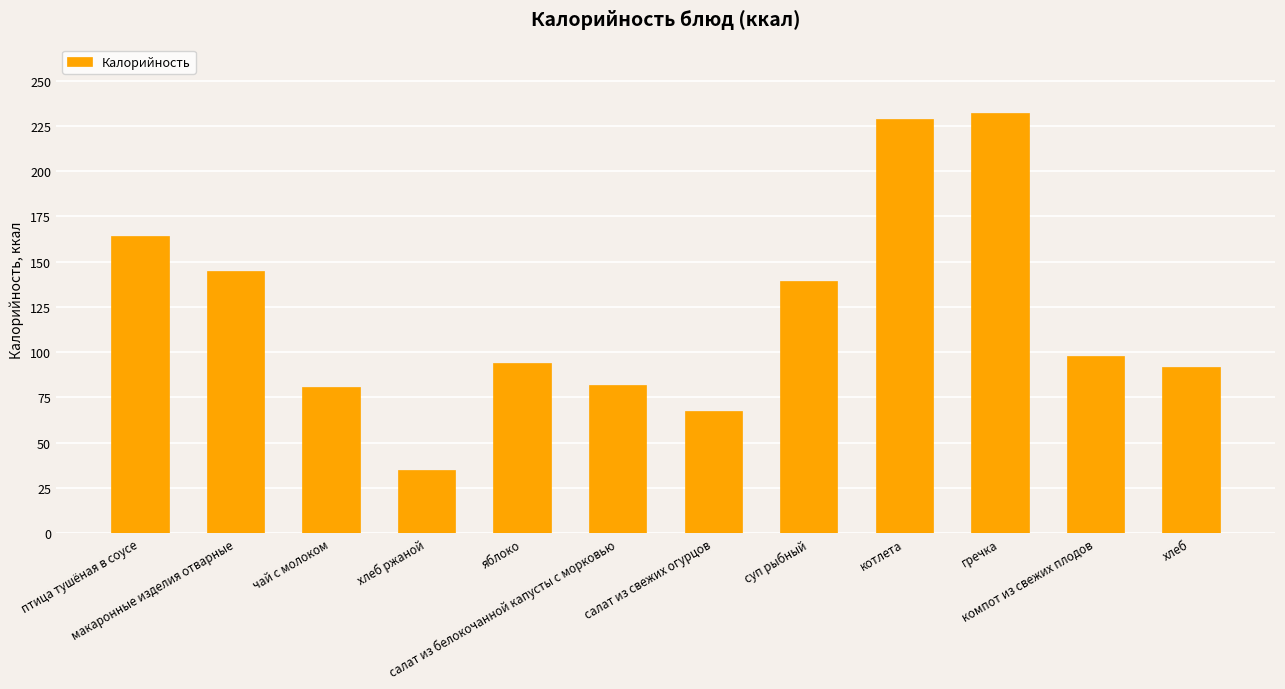

True or false: the data shows 81.0 at чай с молоком.

True